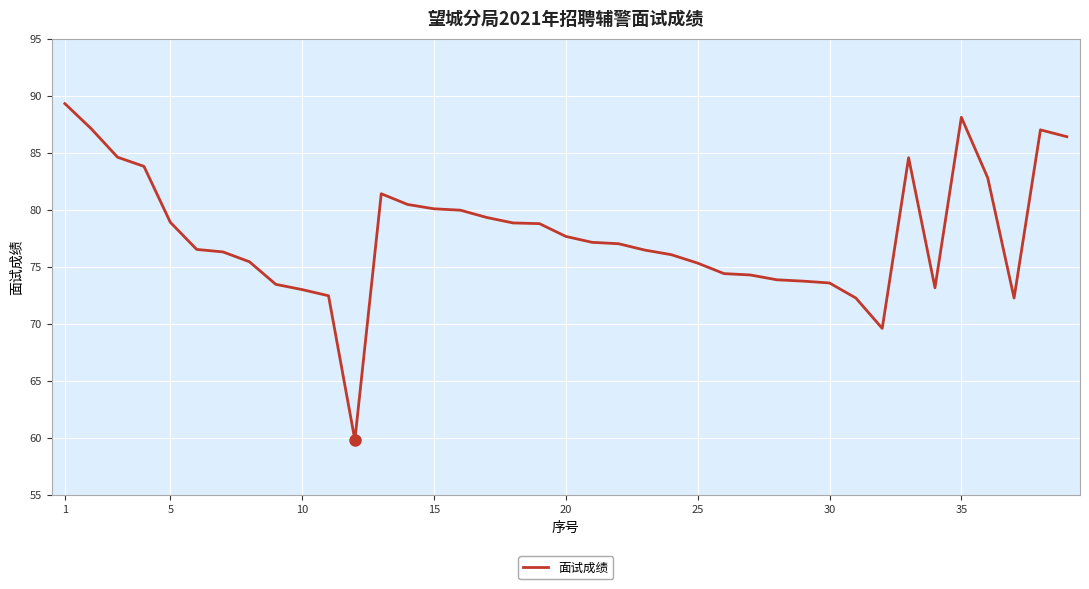

What is the greatest value displayed?

89.3